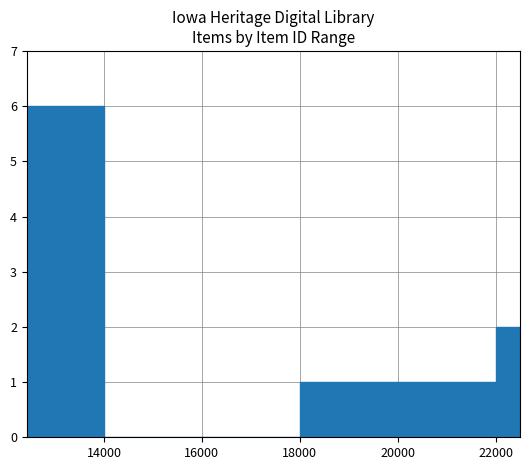

What is the sum of all values?

10